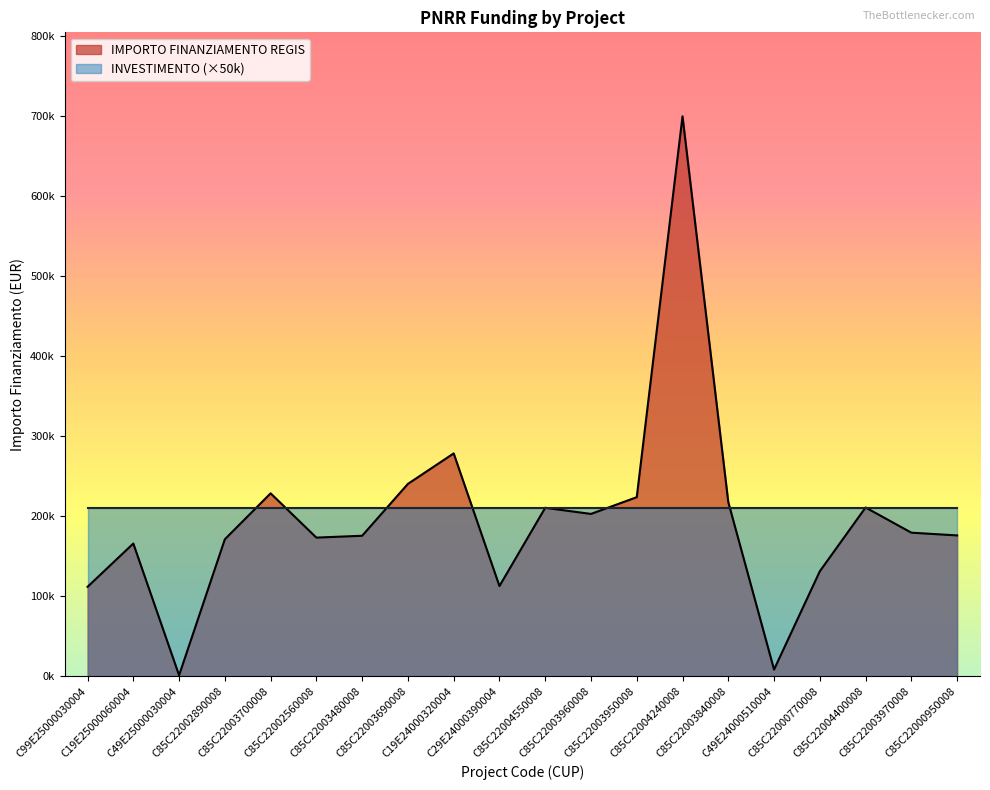

Does the chart have visible grid lines?

No